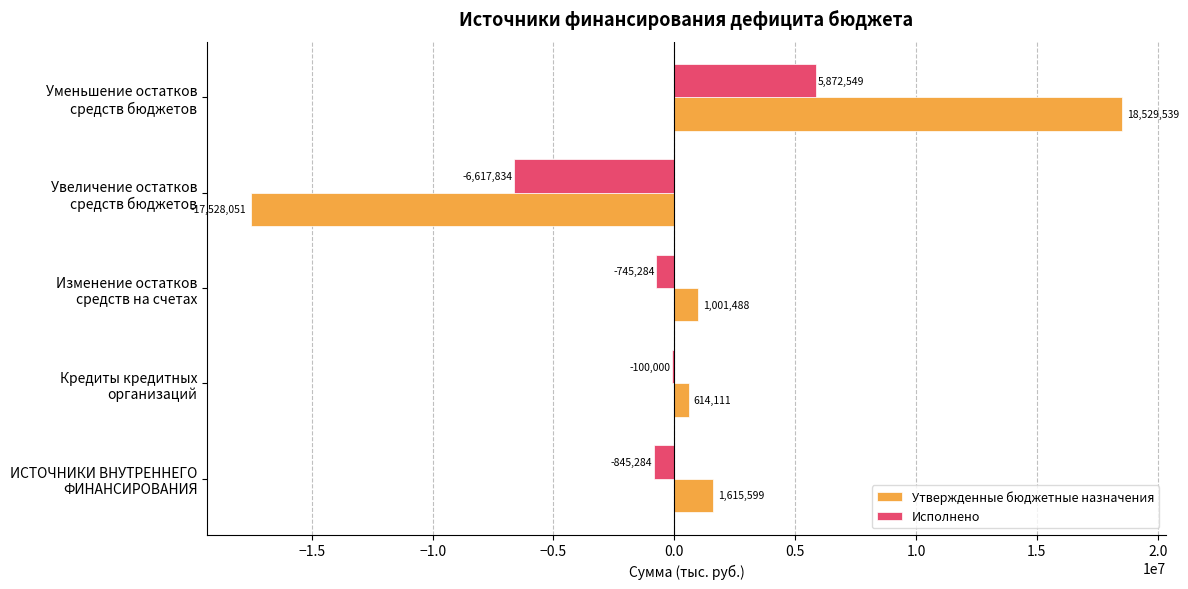

What is the greatest value displayed?

18529539.1